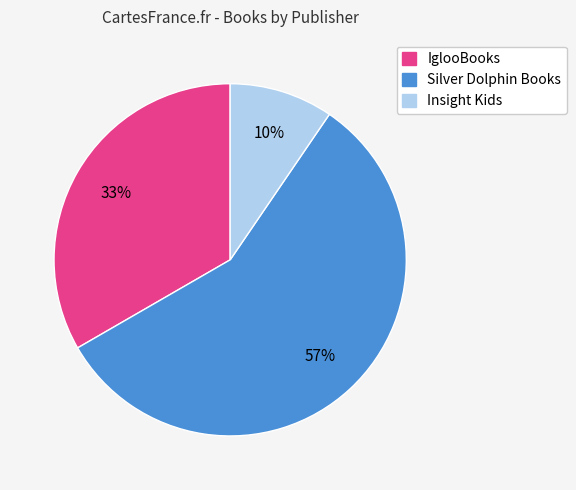

What is the smallest slice in the pie chart?

Insight Kids